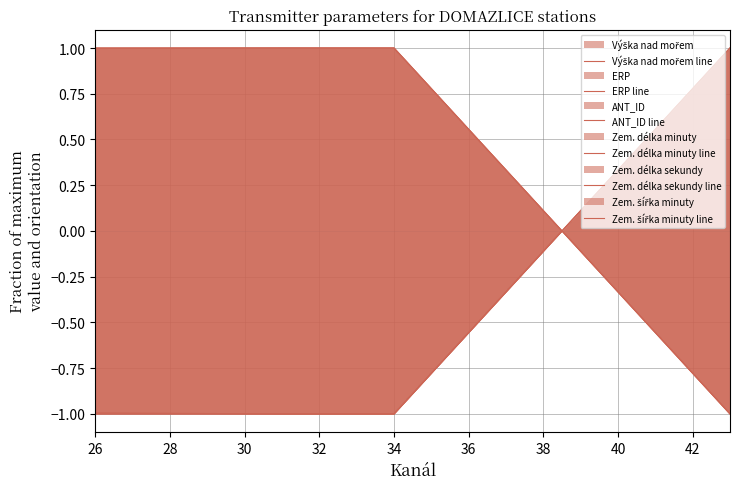

How many data points does each series have?

4